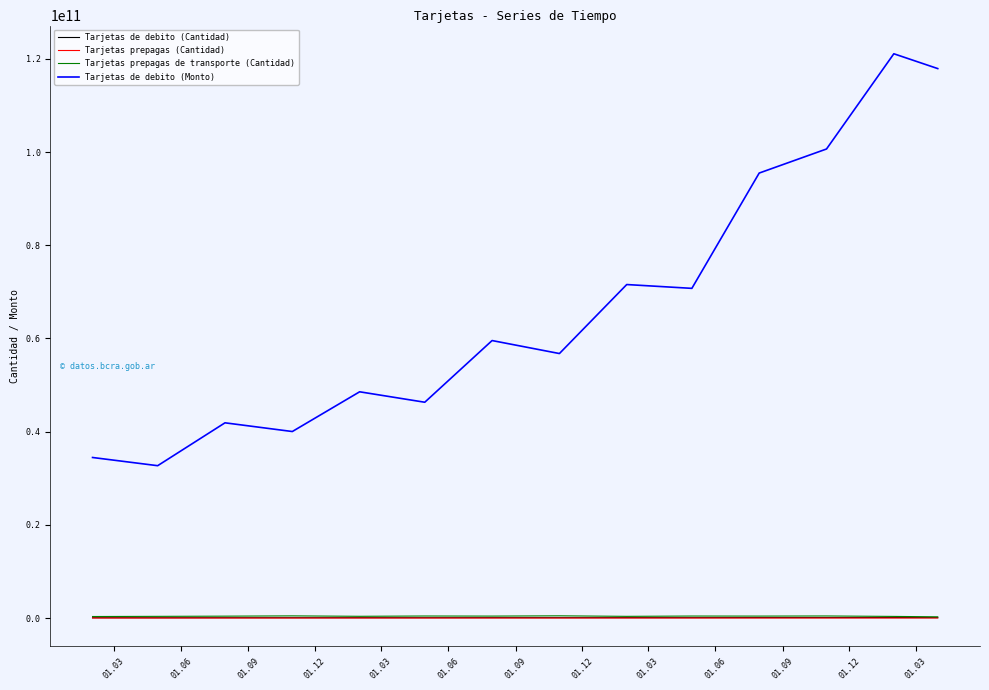

Which series has the widest spread of values?

Tarjetas de debito (Monto)